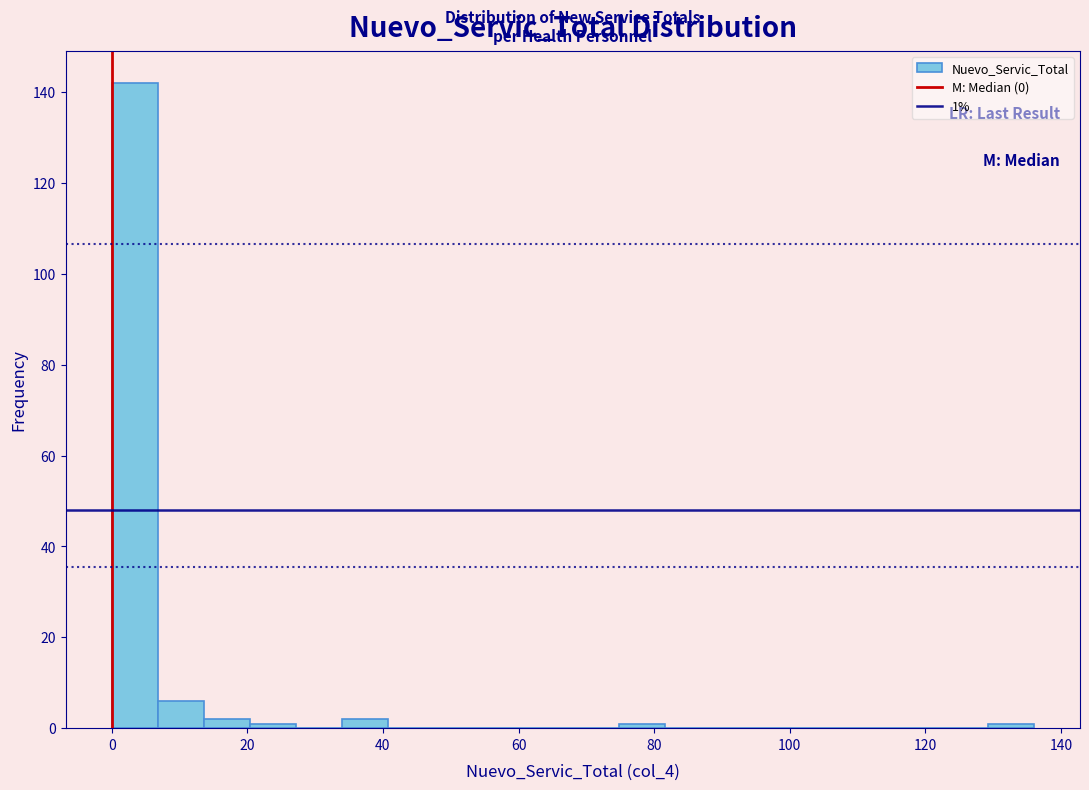

Around what value on the x-axis is the tallest bar? Give the approximate position of its centre, as read against the axis.

4